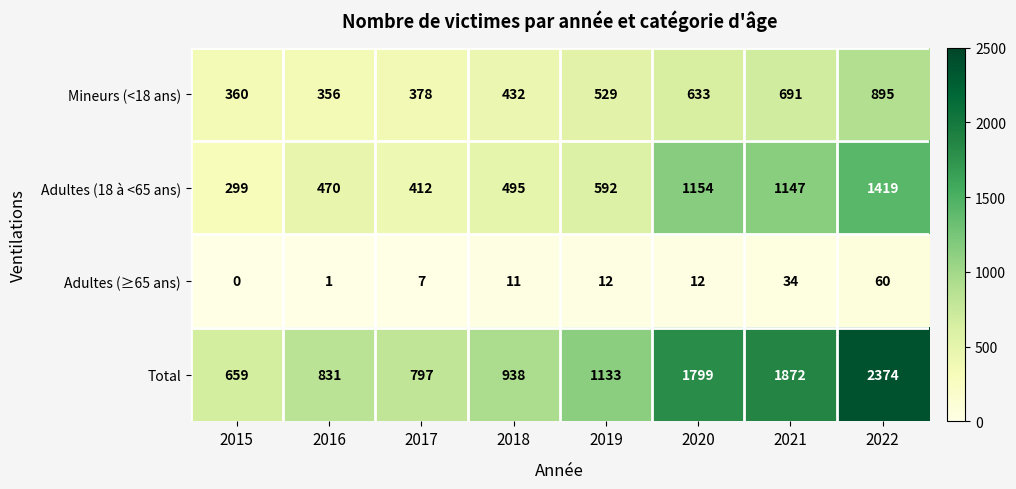

At which label is Total closest to 1516?

2020